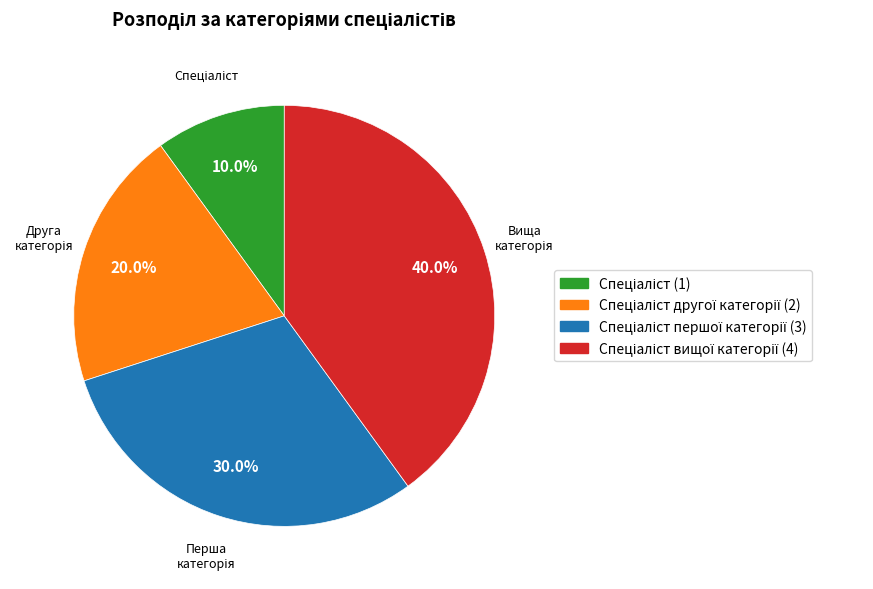

Is there a majority slice in this chart?

No